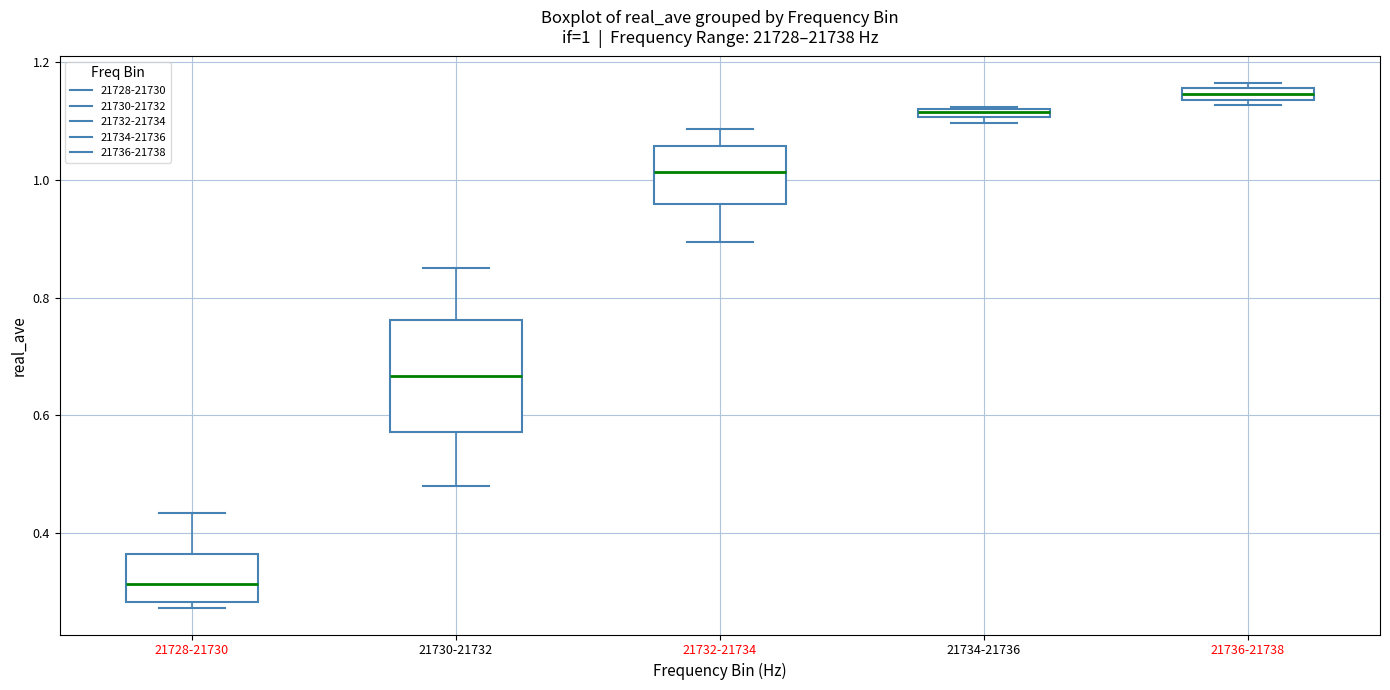

Which box has the lowest median line?

21728-21730